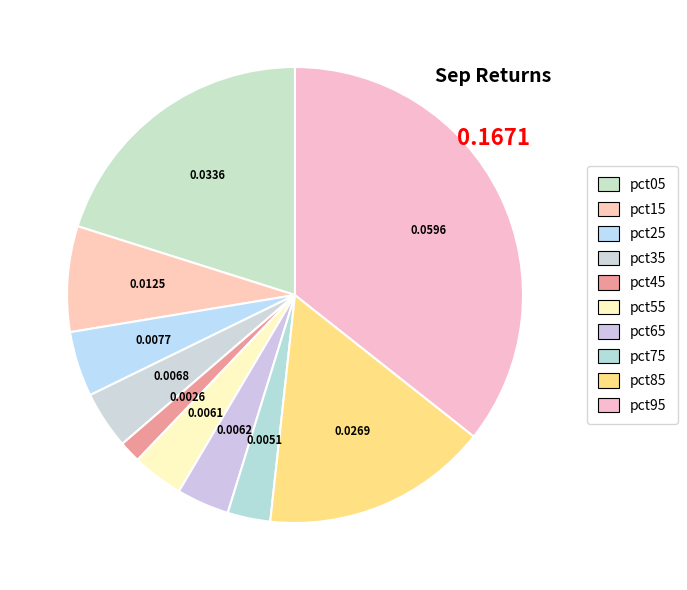

How many segments does this pie chart have?

10